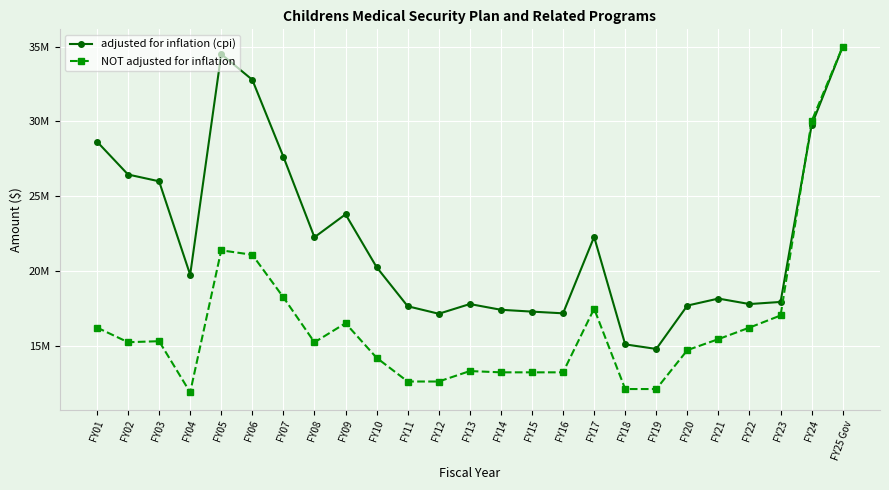

Which has a higher value, FY02 or FY12?

FY02